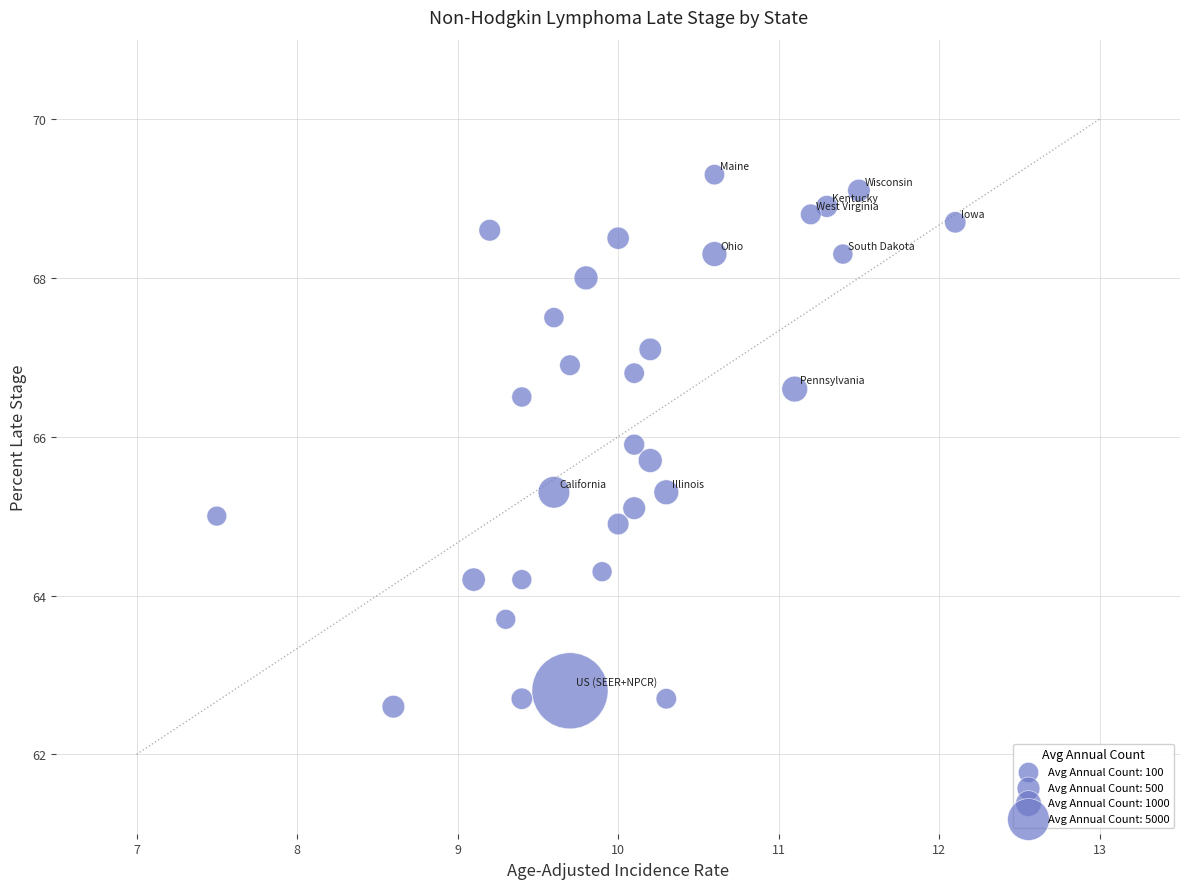

What is the range of X values (max minus min)?

4.6